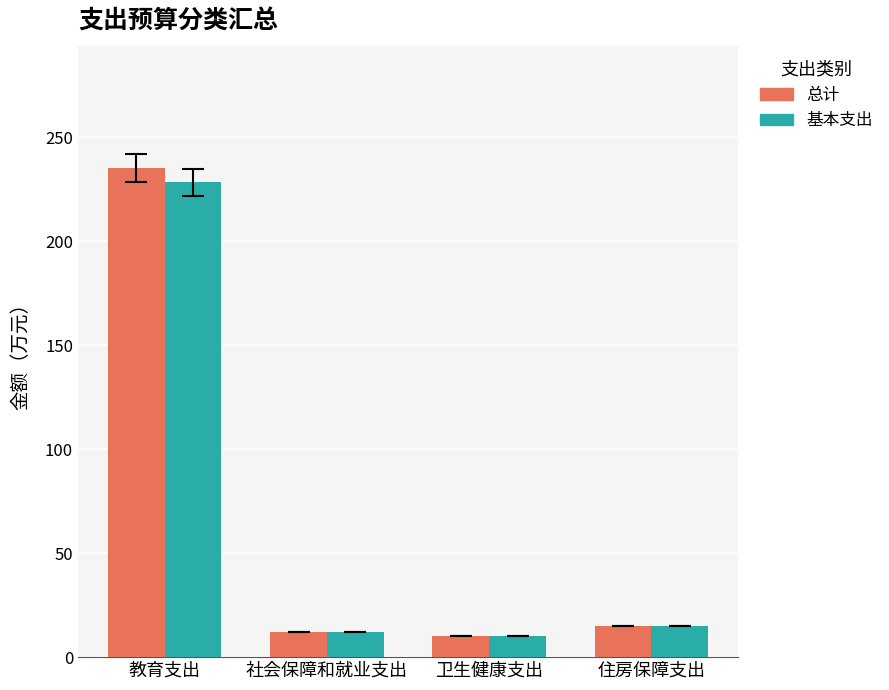

What are all the series names shown in the legend?

总计, 基本支出